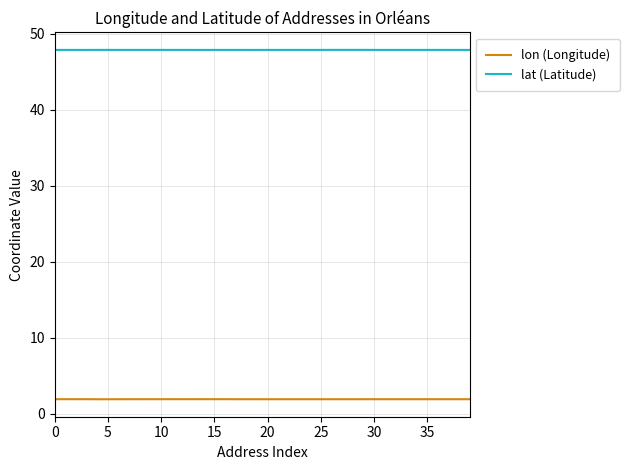

What is the average value of the lat (Latitude) series?

47.9